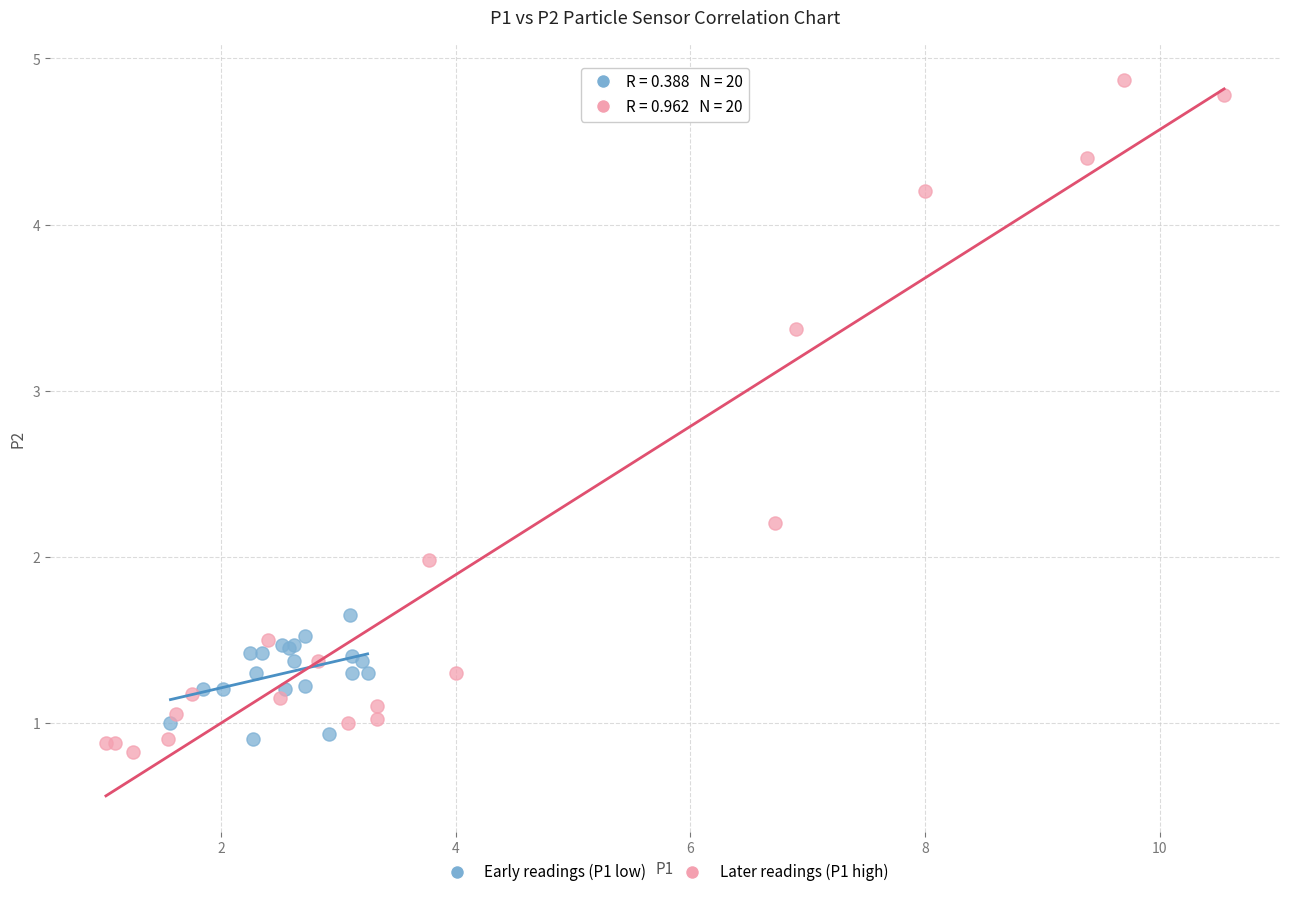

Which series contains the highest Y value?

Later readings (P1 high)